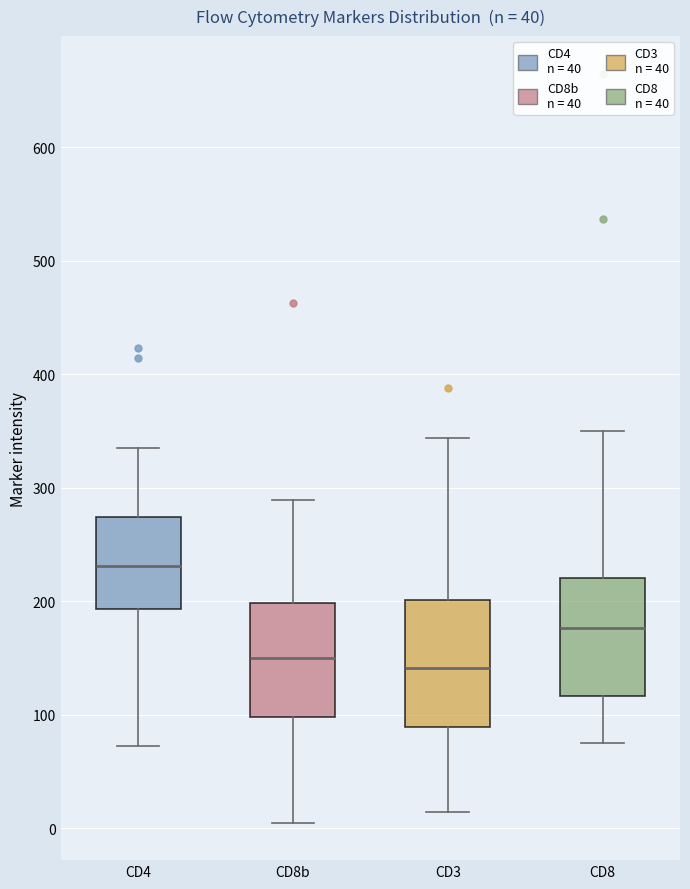

Reading left to right, read every box against the y-axis: the position of its median line, the range the box covers, and the ends of its whiskers. The values are not printed on the chart, so give them approximately, as read against the axis.

CD4: median 230, box 190 to 270, whiskers 70 to 340
CD8b: median 150, box 100 to 200, whiskers 10 to 290
CD3: median 140, box 90 to 200, whiskers 10 to 340
CD8: median 180, box 120 to 220, whiskers 80 to 350